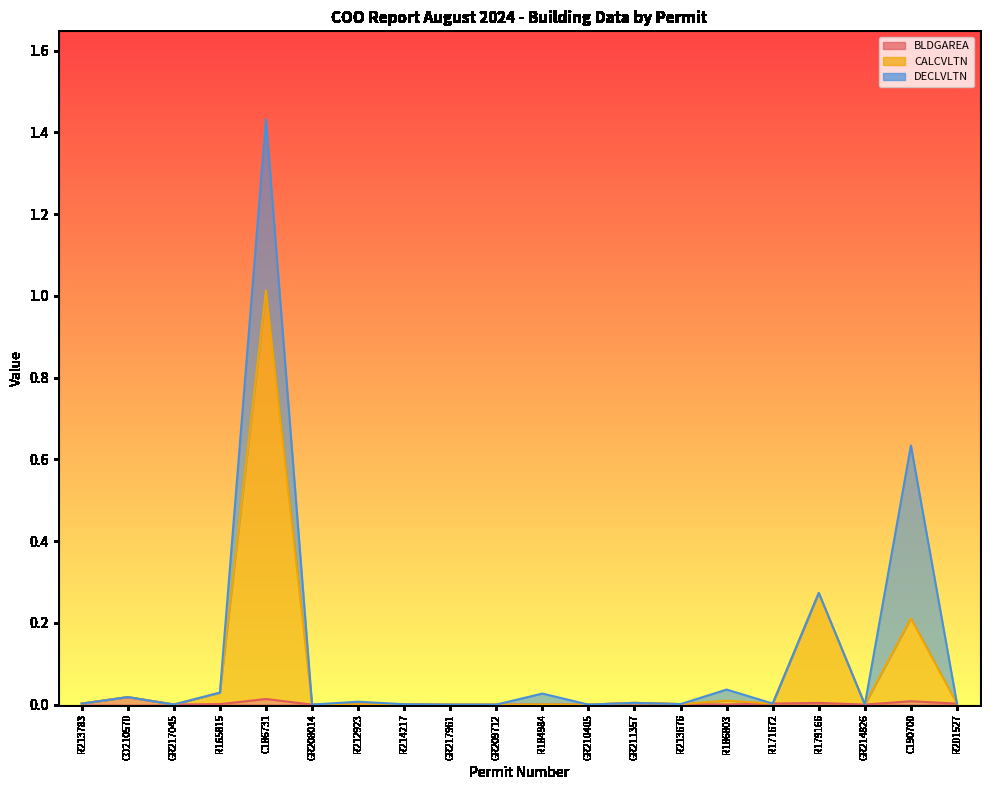

What is the sum of all BLDGAREA values?

0.1